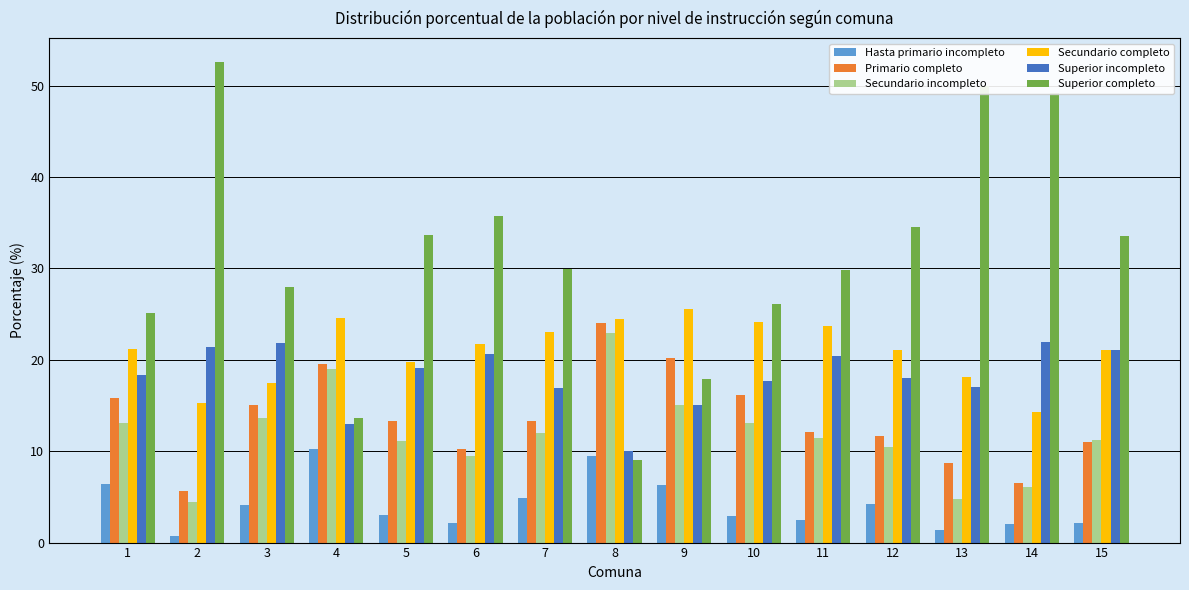

What is the total value across all series at 7?

100.0